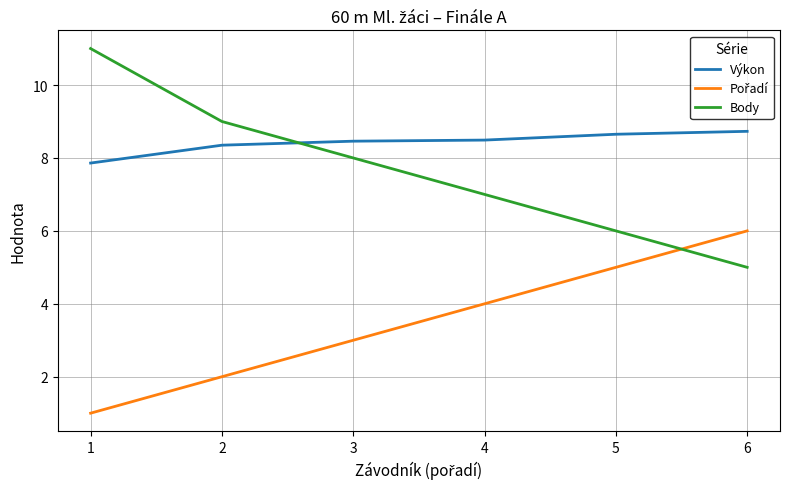

What is the difference between the highest and lowest values at 4?

4.5